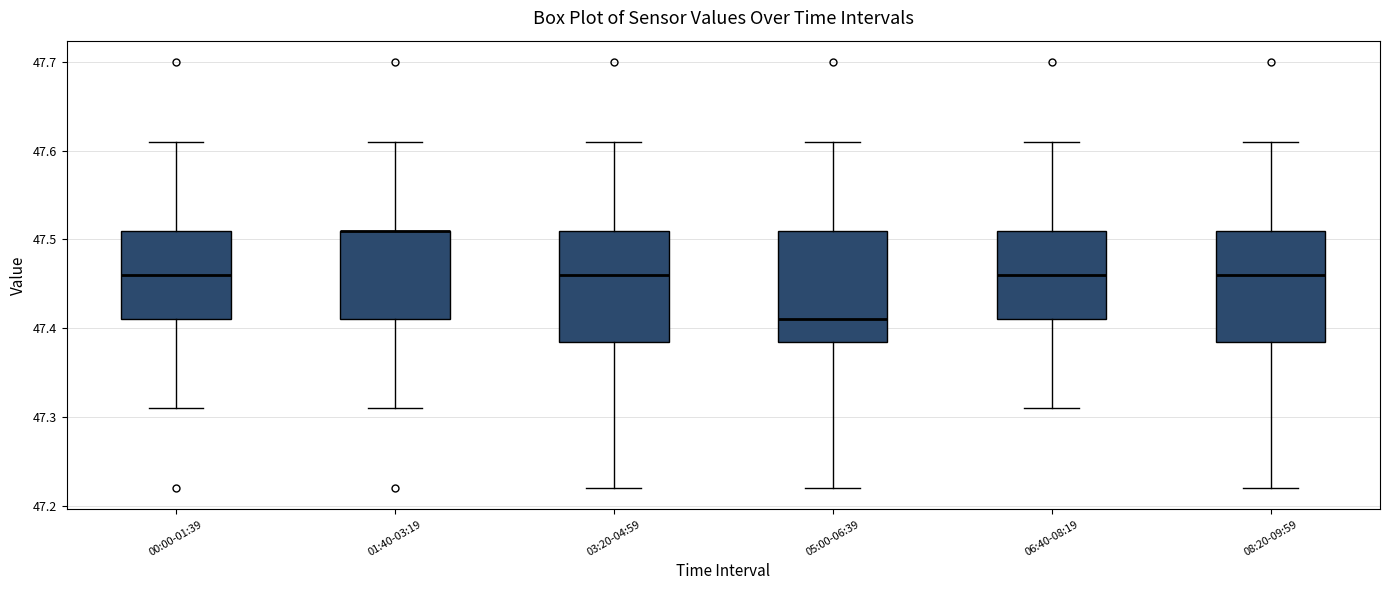

Reading left to right, read every box against the y-axis: the position of its median line, the range the box covers, and the ends of its whiskers. The values are not printed on the chart, so give them approximately, as read against the axis.

00:00-01:39: median 47.46, box 47.41 to 47.51, whiskers 47.31 to 47.61
01:40-03:19: median 47.51 (drawn on the box's upper edge), box 47.41 to 47.51, whiskers 47.31 to 47.61
03:20-04:59: median 47.46, box 47.39 to 47.51, whiskers 47.22 to 47.61
05:00-06:39: median 47.41, box 47.39 to 47.51, whiskers 47.22 to 47.61
06:40-08:19: median 47.46, box 47.41 to 47.51, whiskers 47.31 to 47.61
08:20-09:59: median 47.46, box 47.39 to 47.51, whiskers 47.22 to 47.61